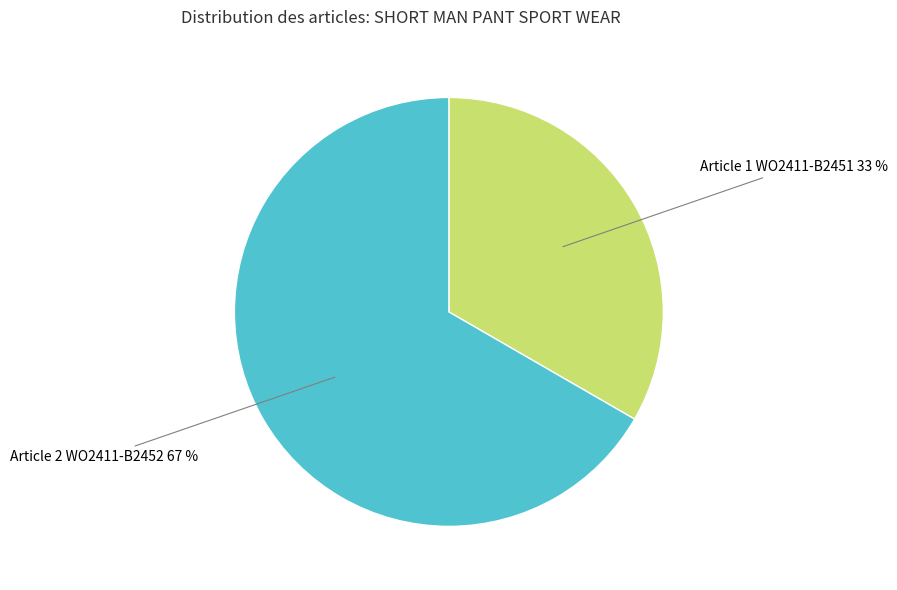

Rank the categories by value from highest to lowest.

Article 2 WO2411-B2452, Article 1 WO2411-B2451